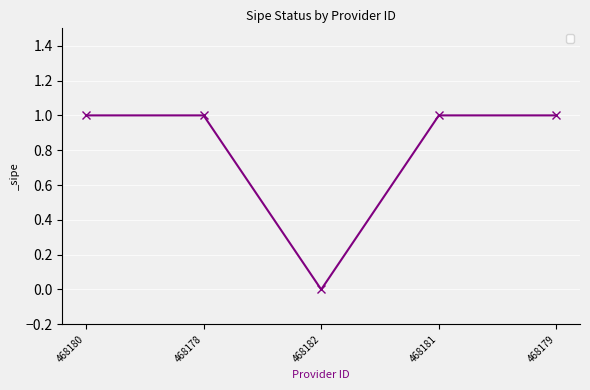

Reading right to left, extract all data points from this chart.

468179=1	468181=1	468182=0	468178=1	468180=1